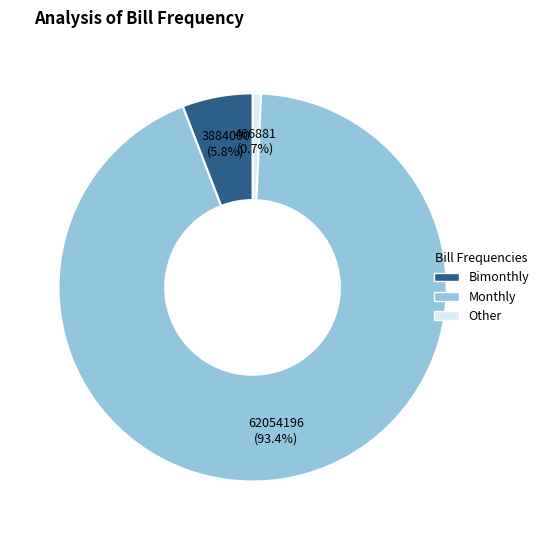

Does any single category account for the majority?

Yes